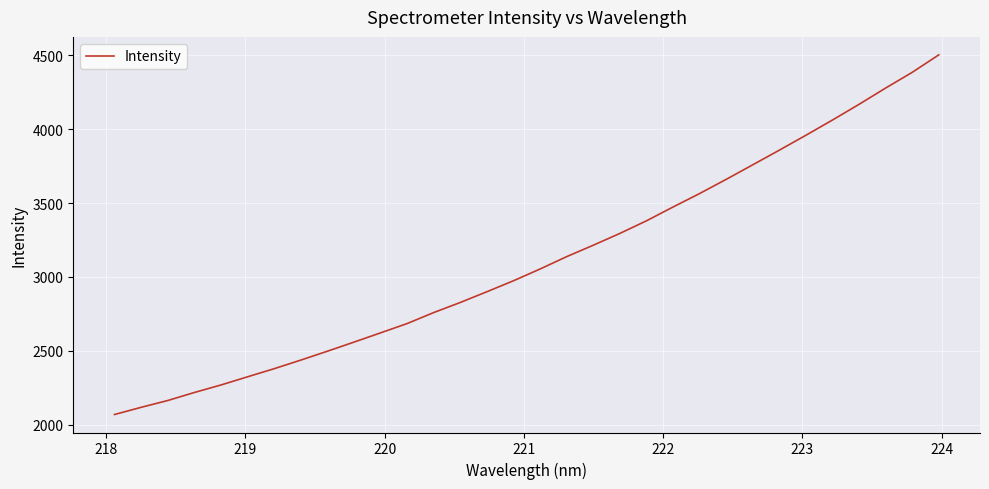

What is the difference between the maximum and minimum values?

2435.3